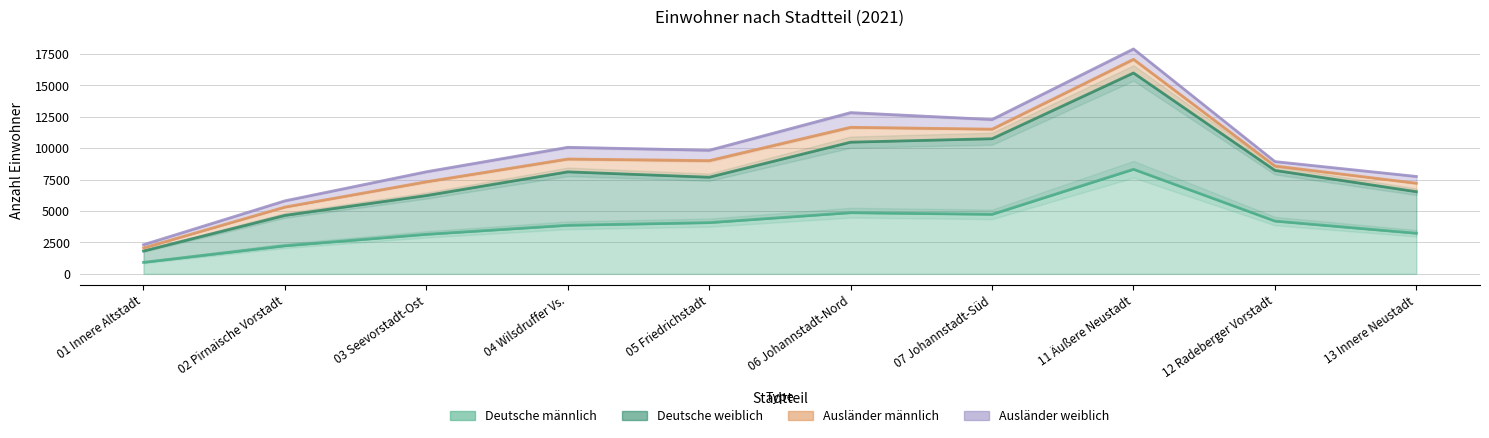

True or false: Deutsche weiblich and Deutsche männlich intersect in this chart.

False